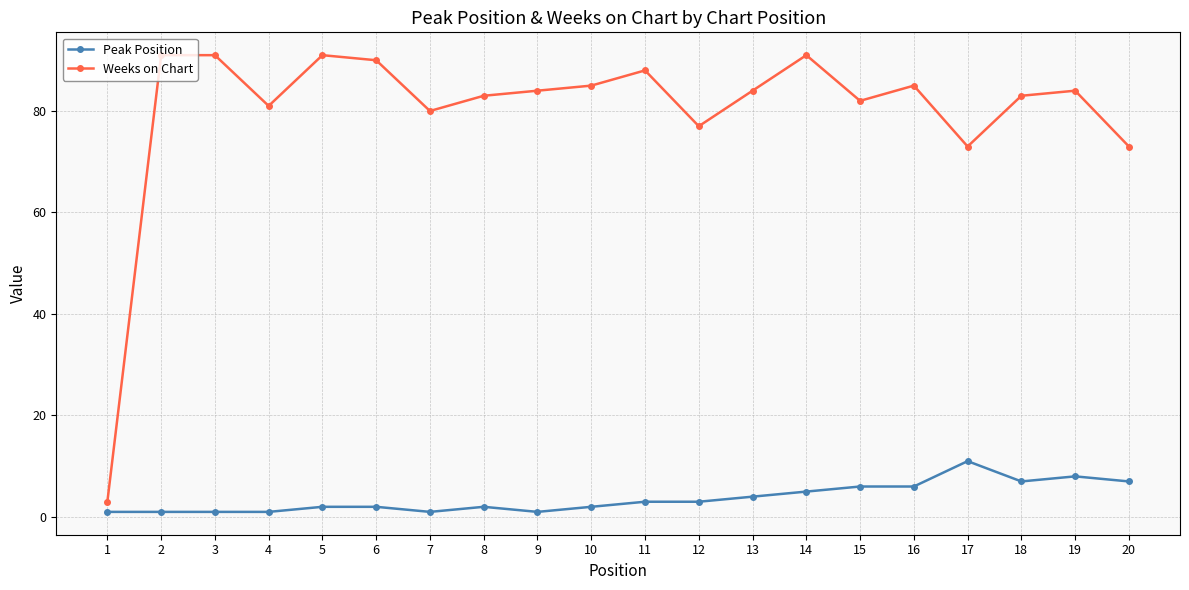

How many series are shown in this chart?

2